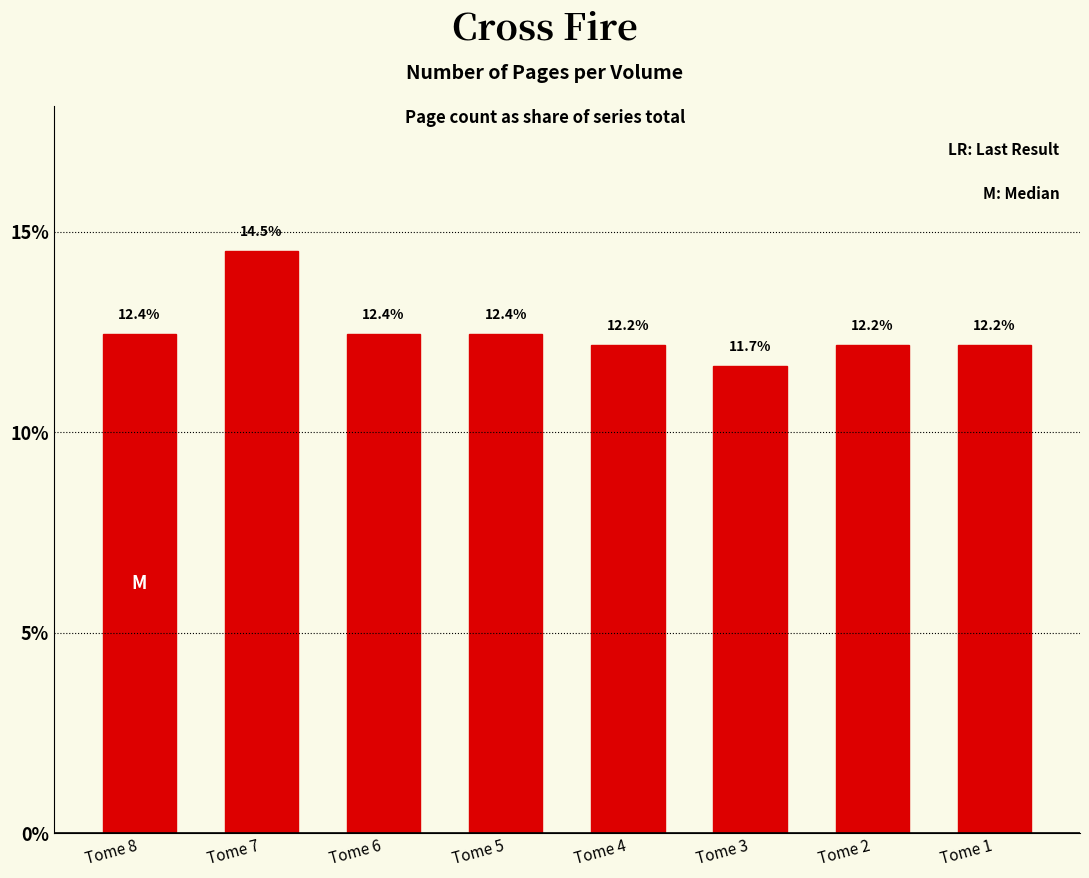

Reading left to right, transcribe all the data shown in this chart.

Tome 8=12.4	Tome 7=14.5	Tome 6=12.4	Tome 5=12.4	Tome 4=12.2	Tome 3=11.7	Tome 2=12.2	Tome 1=12.2